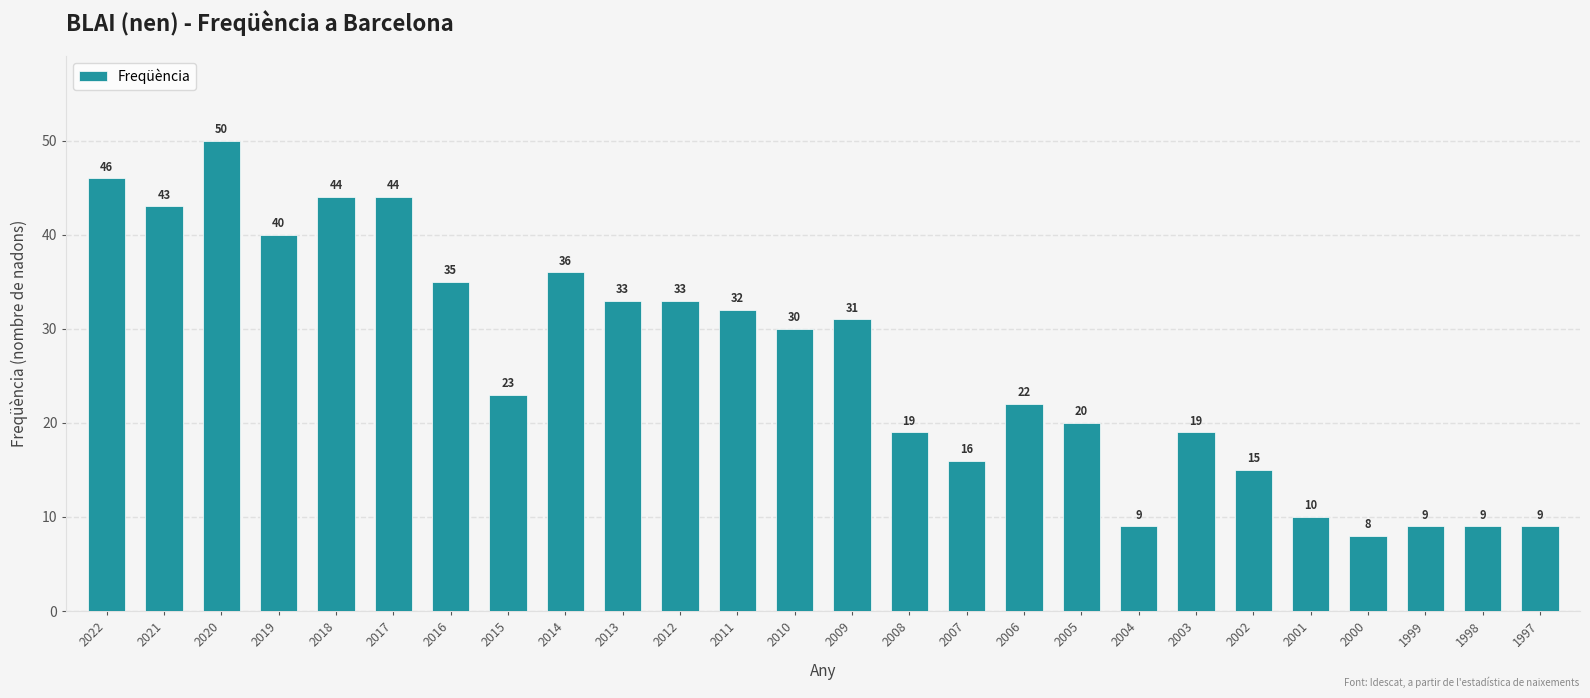

What value does the data have at 2002?

15